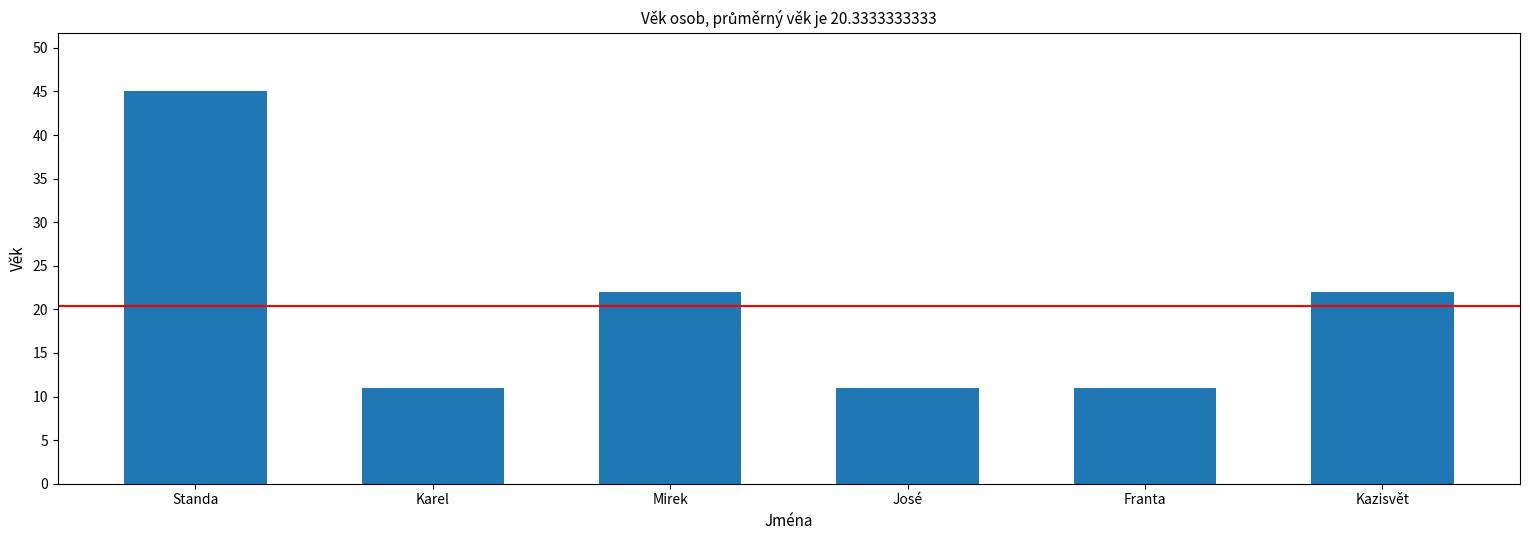

The chart shows a value of 11 at José. True or false?

True